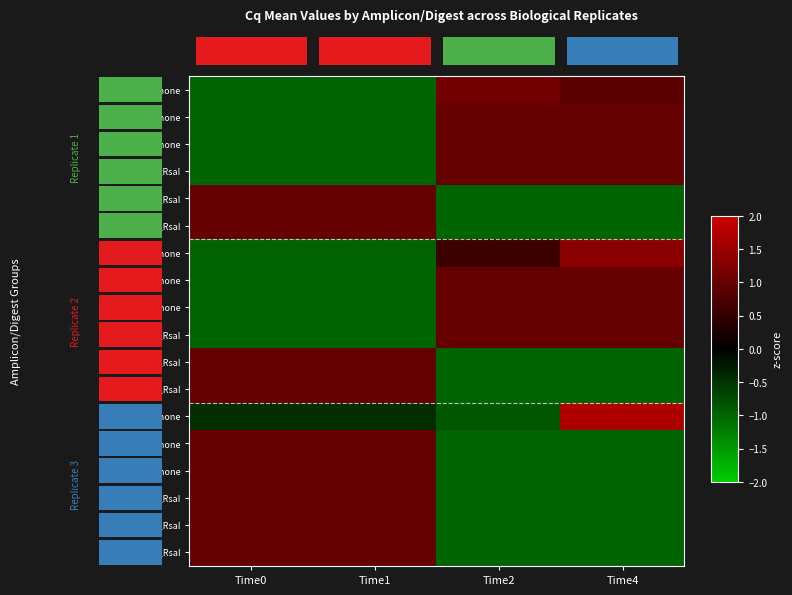

What is the greatest value displayed?

1.7